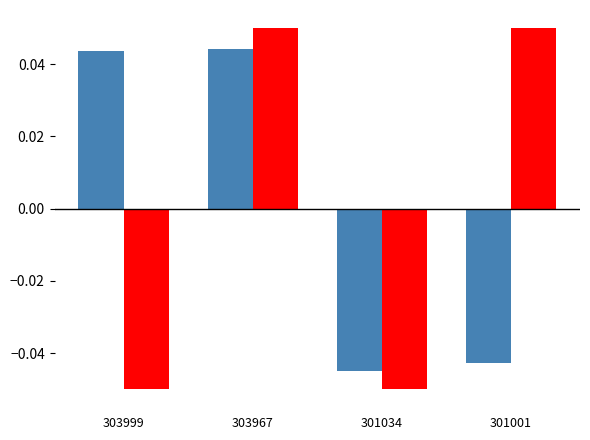

How many distinct data groups are displayed?

2